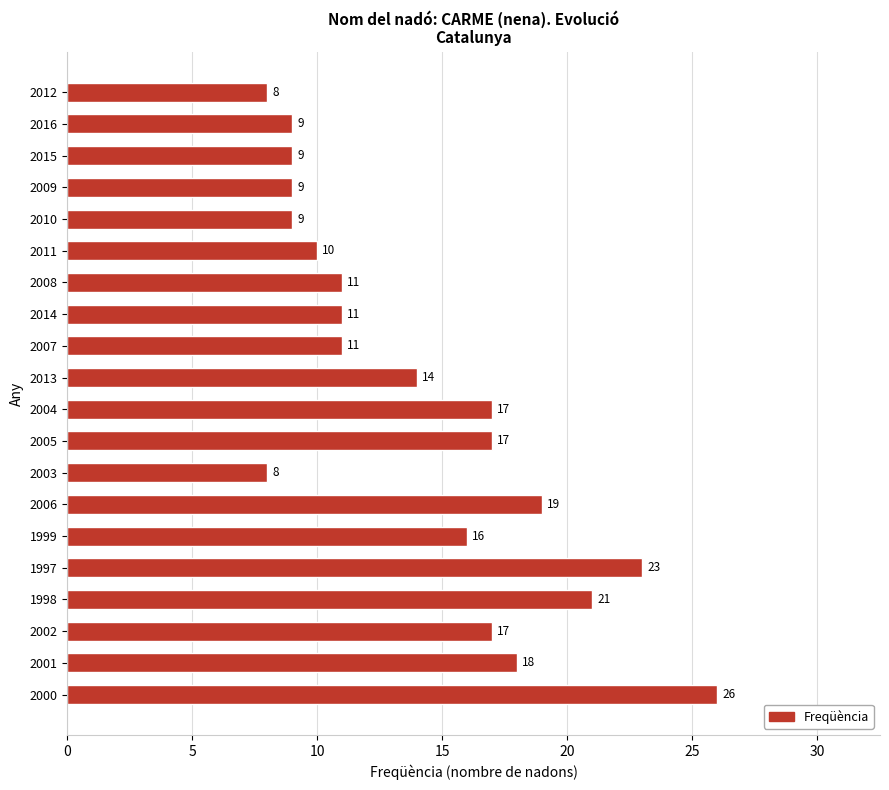

Which label corresponds to the largest value in the chart?

2000